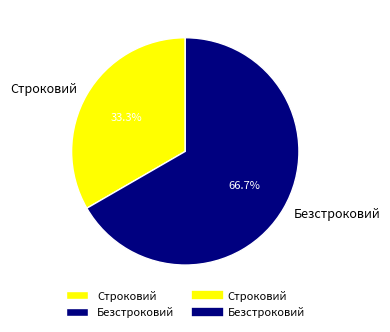

How many slices are in this pie chart?

2